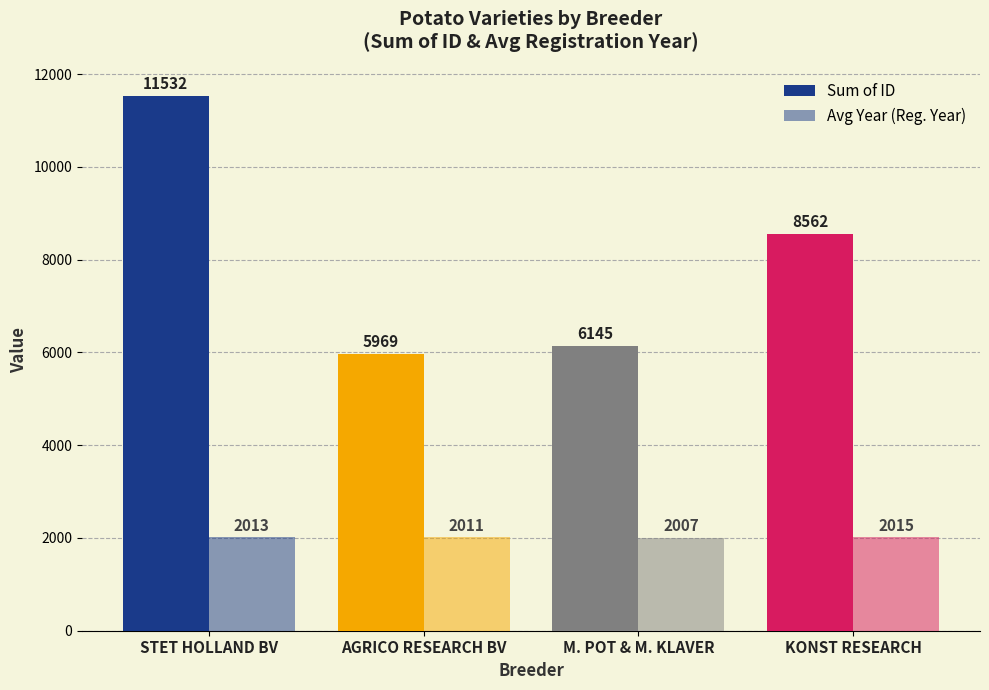

Which category has the highest value across all series?

STET HOLLAND BV